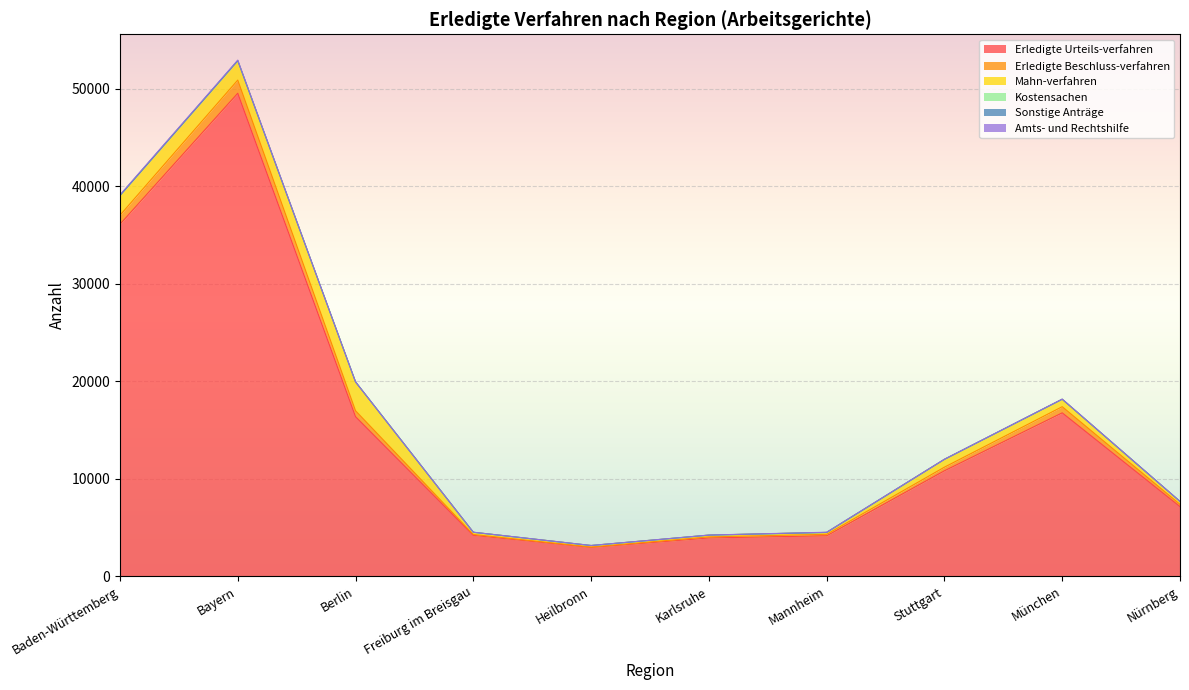

True or false: Mahn-verfahren and Erledigte Urteils-verfahren cross at least once.

False